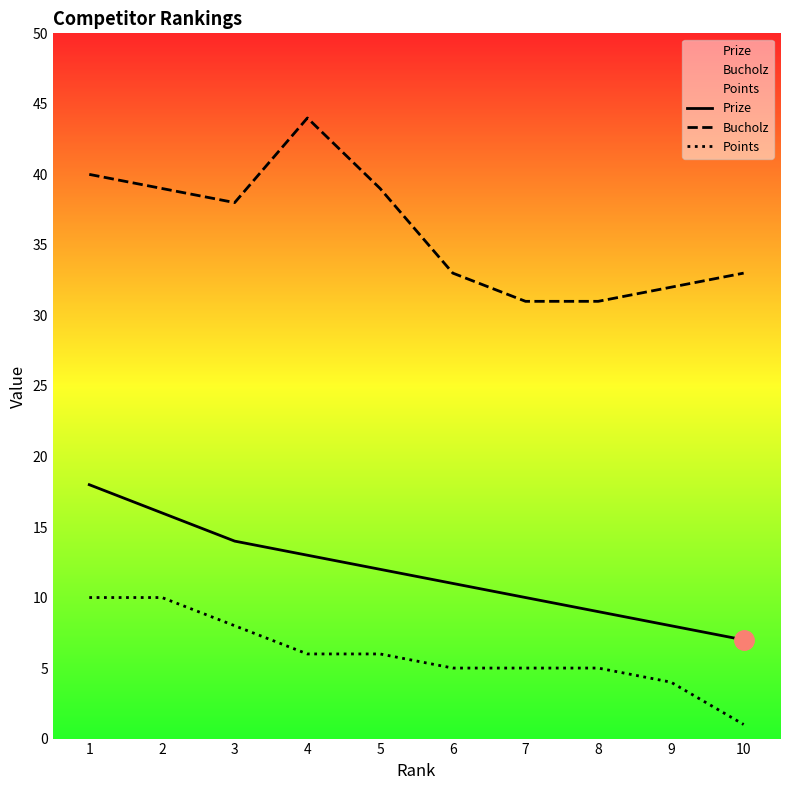

What is the difference between the second highest and second lowest values in the Bucholz series?

9